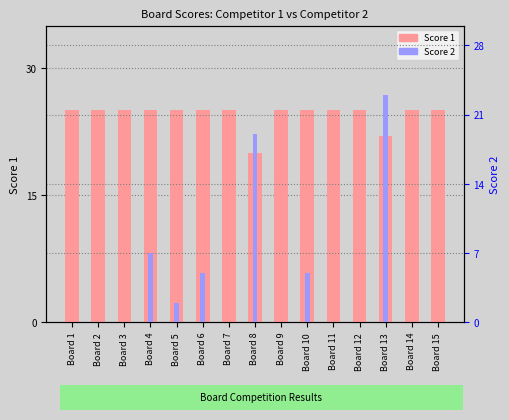

Rank the categories by Score 1 value from lowest to highest.

Board 8, Board 13, Board 1, Board 2, Board 3, Board 4, Board 5, Board 6, Board 7, Board 9, Board 10, Board 11, Board 12, Board 14, Board 15